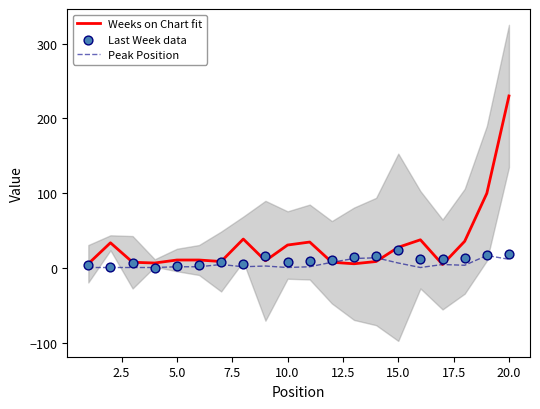

What is the highest value of the Weeks on Chart fit series?

230